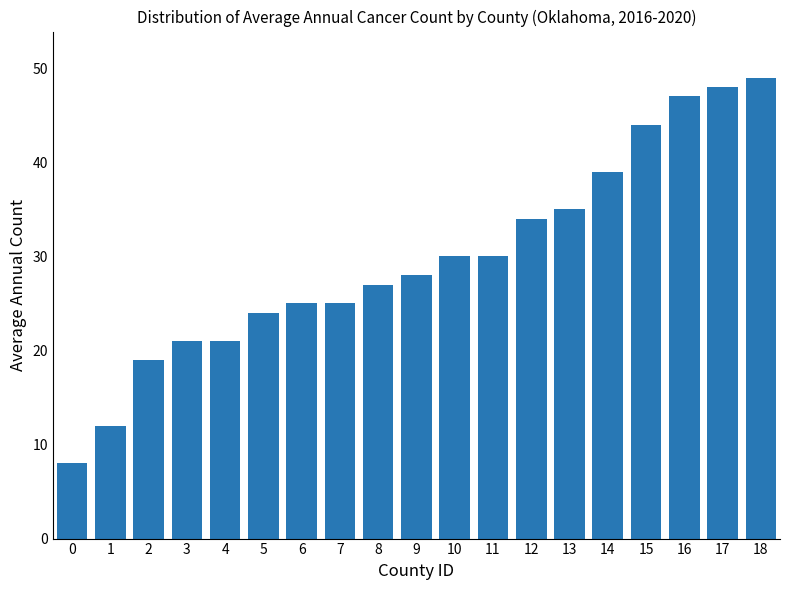

At which category does the chart reach its peak across all series?

18